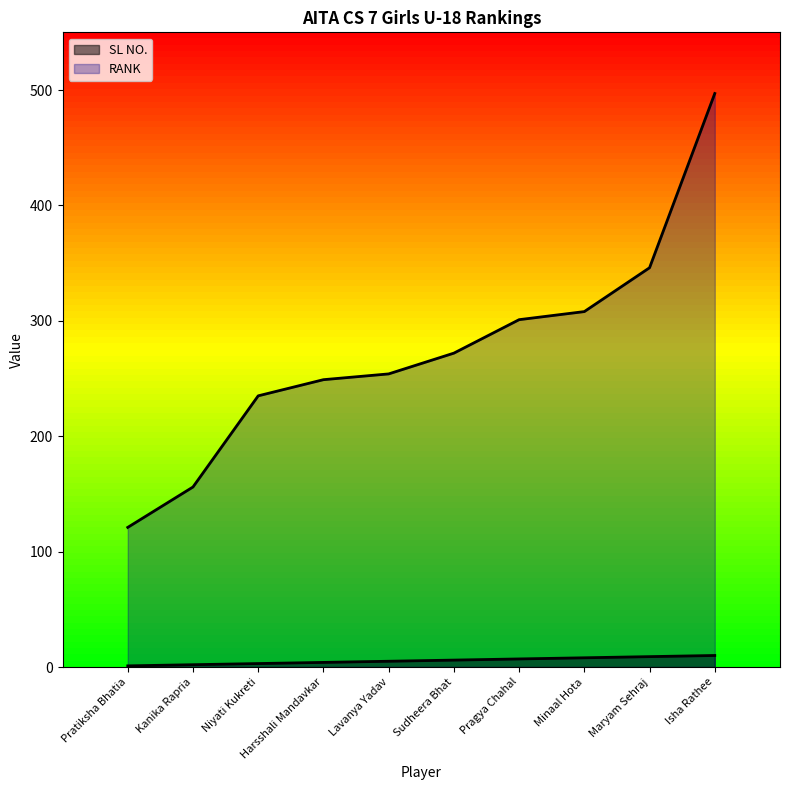

Reading left to right, transcribe all the data shown in this chart.

SL NO.: 1	2	3	4	5	6	7	8	9	10
RANK: 121	156	235	249	254	272	301	308	346	497